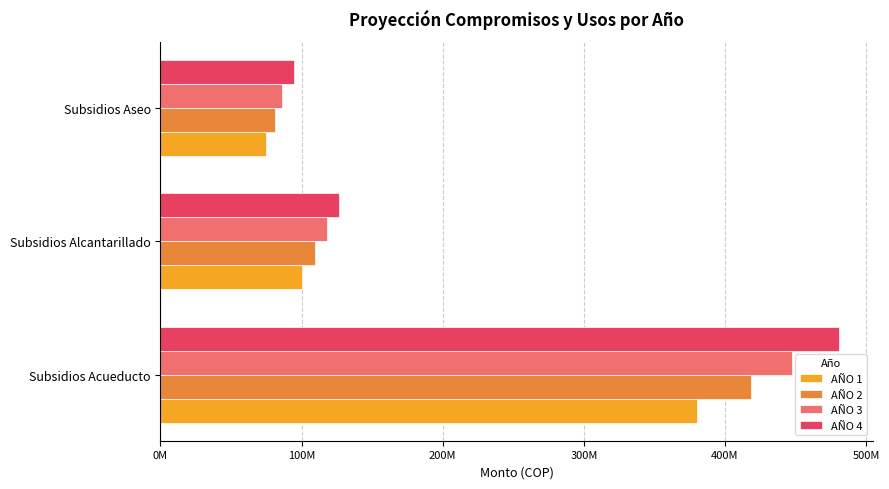

What are all the series names shown in the legend?

AÑO 1, AÑO 2, AÑO 3, AÑO 4